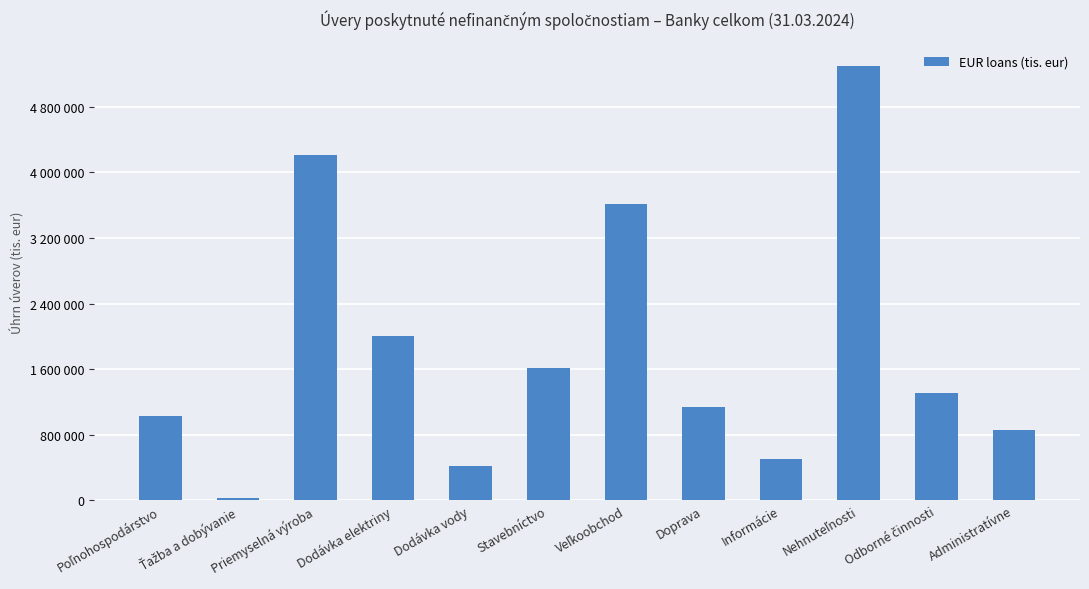

Does the chart contain any negative values?

No